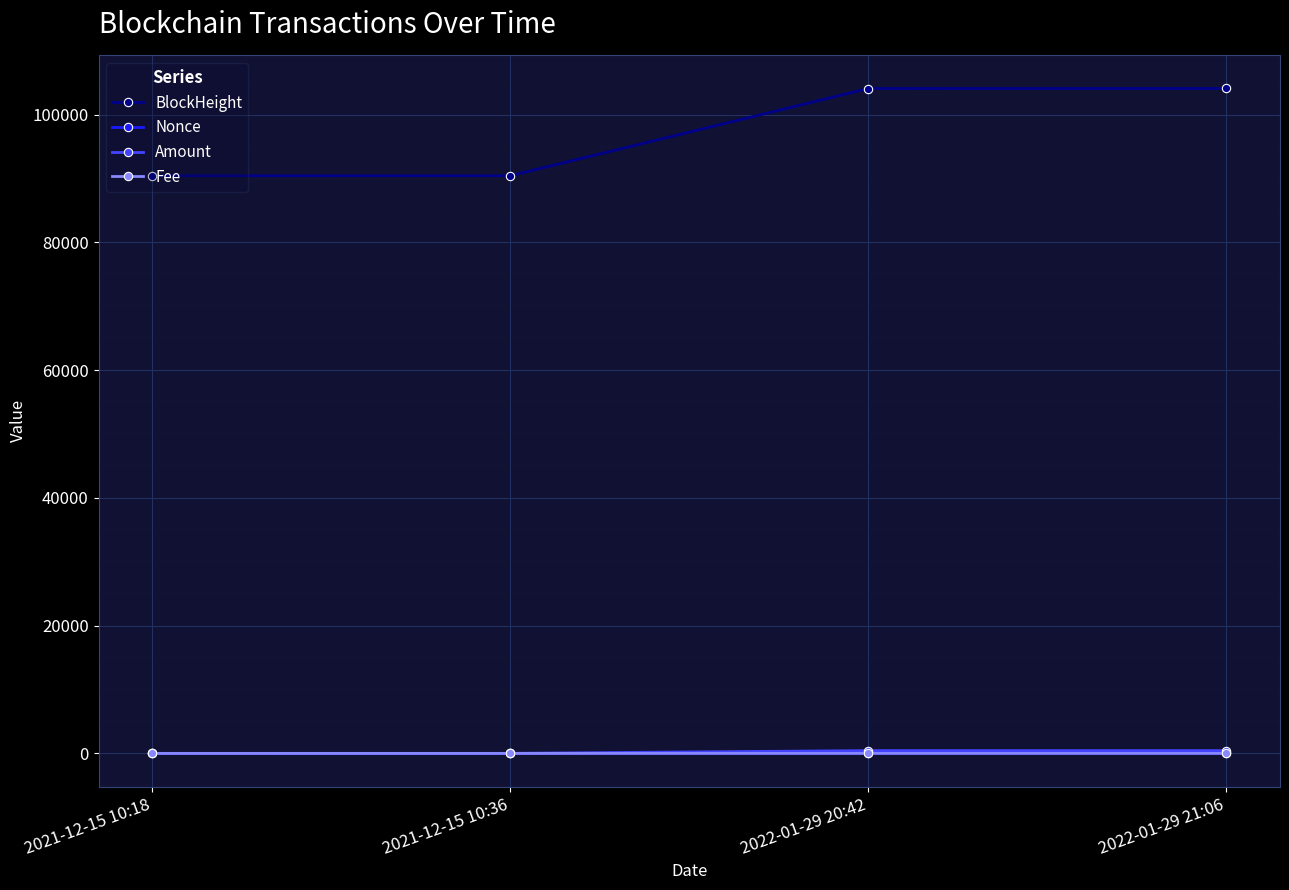

What position from the right is 2022-01-29 20:42?

2